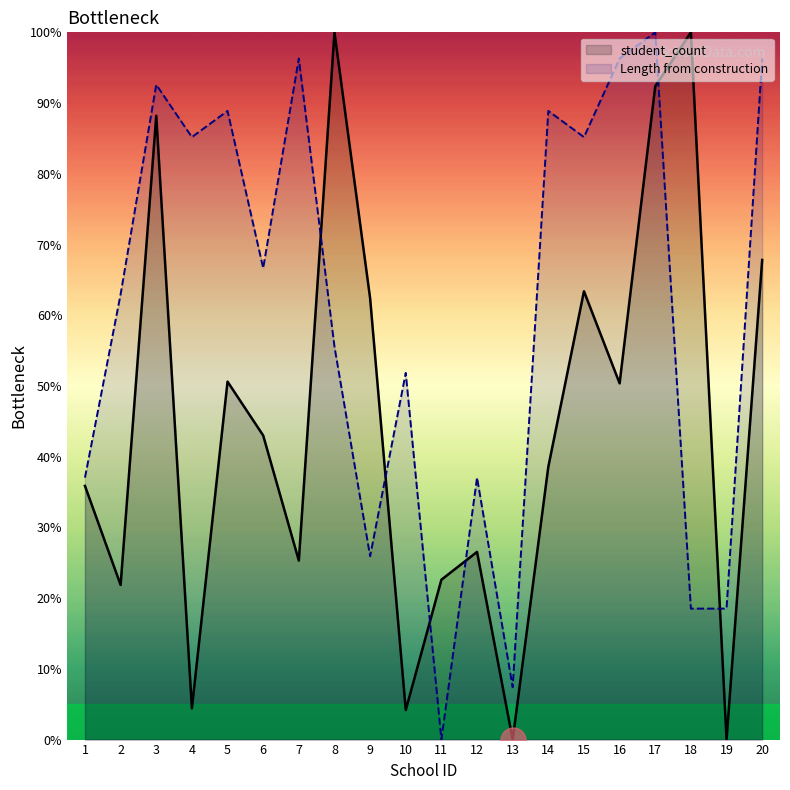

At which category does student_count reach its first local valley?

2